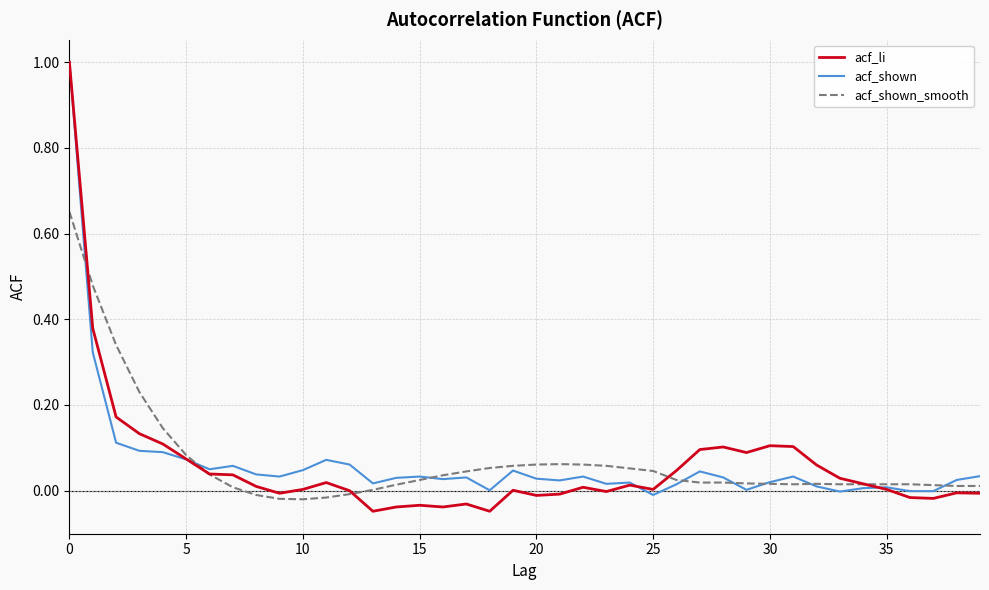

Which series has the widest spread of values?

acf_li